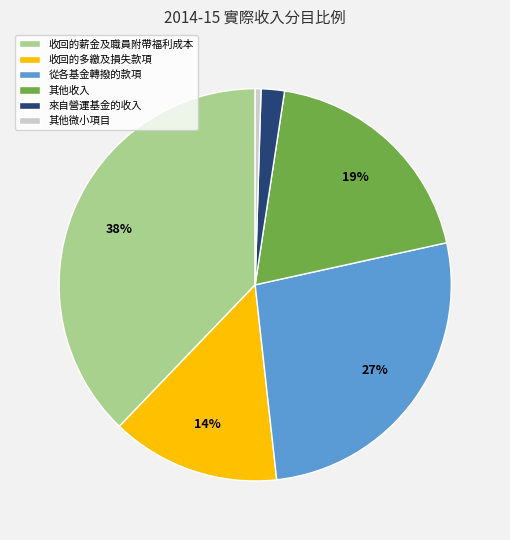

Do 收回的薪金及職員附帶福利成本 and 收回的多繳及損失款項 together represent more than half of the pie?

Yes